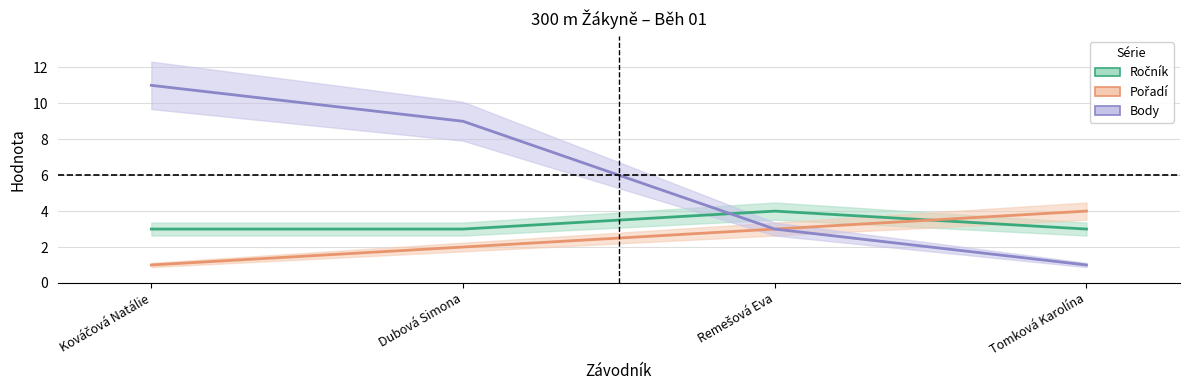

True or false: Pořadí and Body intersect in this chart.

False